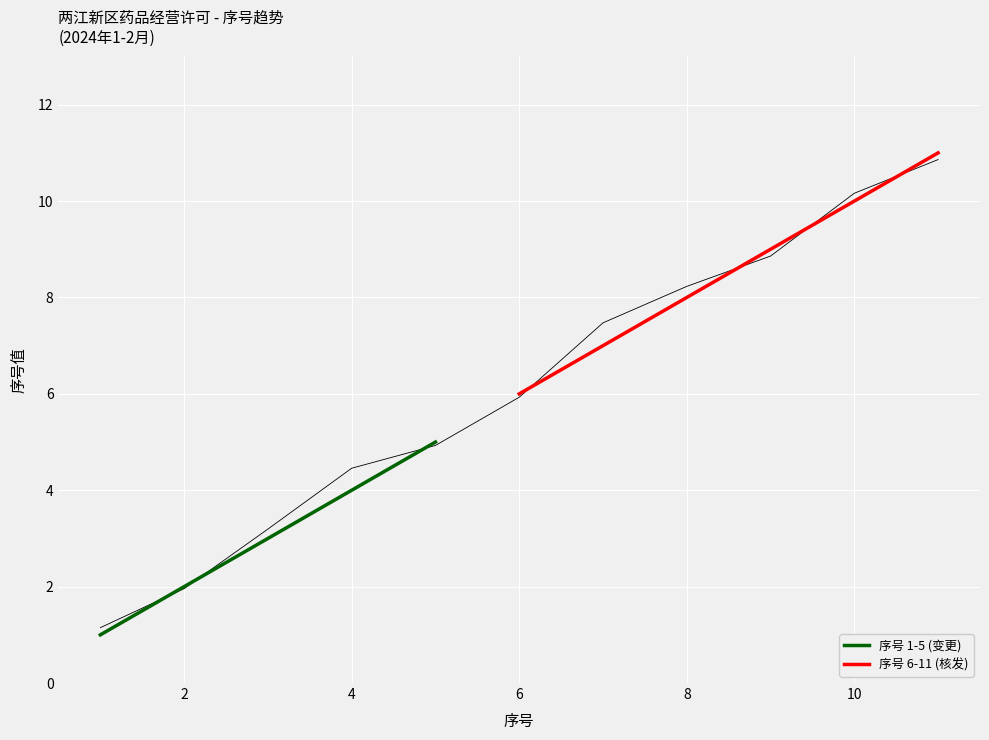

What is the lowest value of the 序号 1-5 (变更) series?

1.0